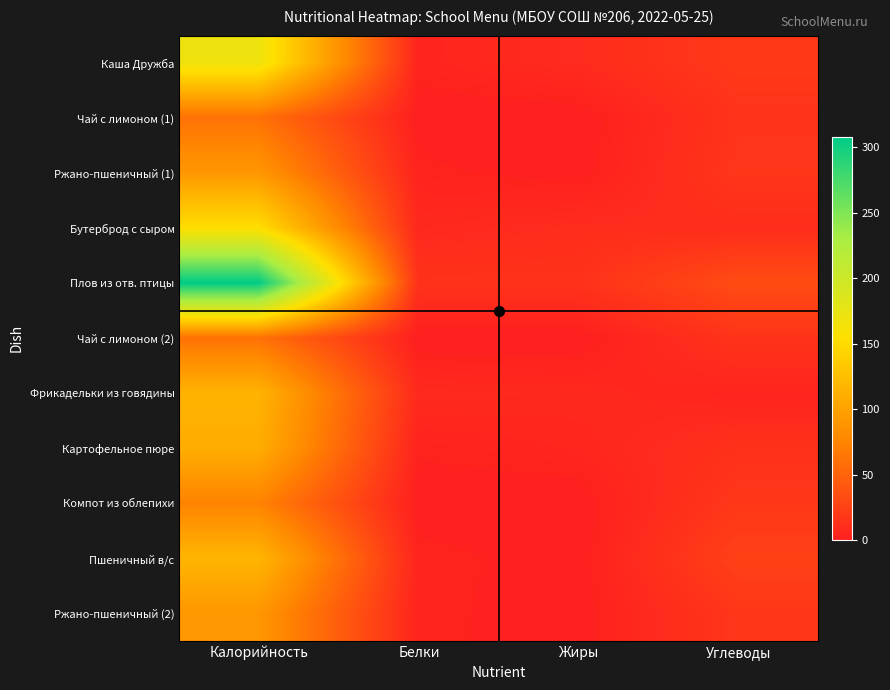

Count the number of categories in the chart.

4